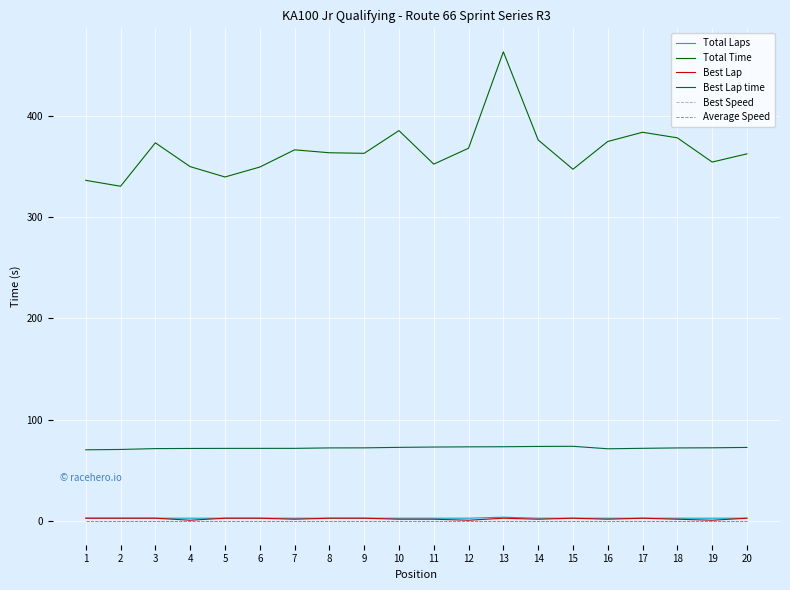

What is the difference between the maximum and minimum values in the Best Lap time series?

3.4